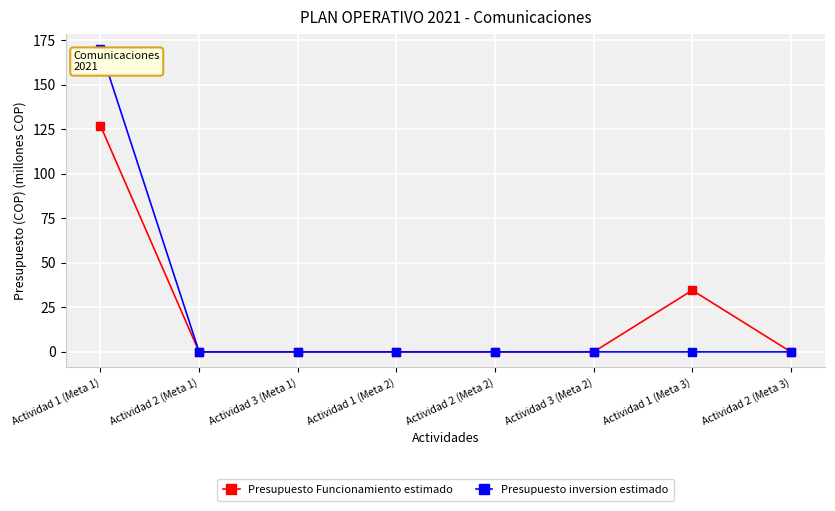

Rank the series by their maximum value, from lowest to highest.

Presupuesto Funcionamiento estimado, Presupuesto inversion estimado